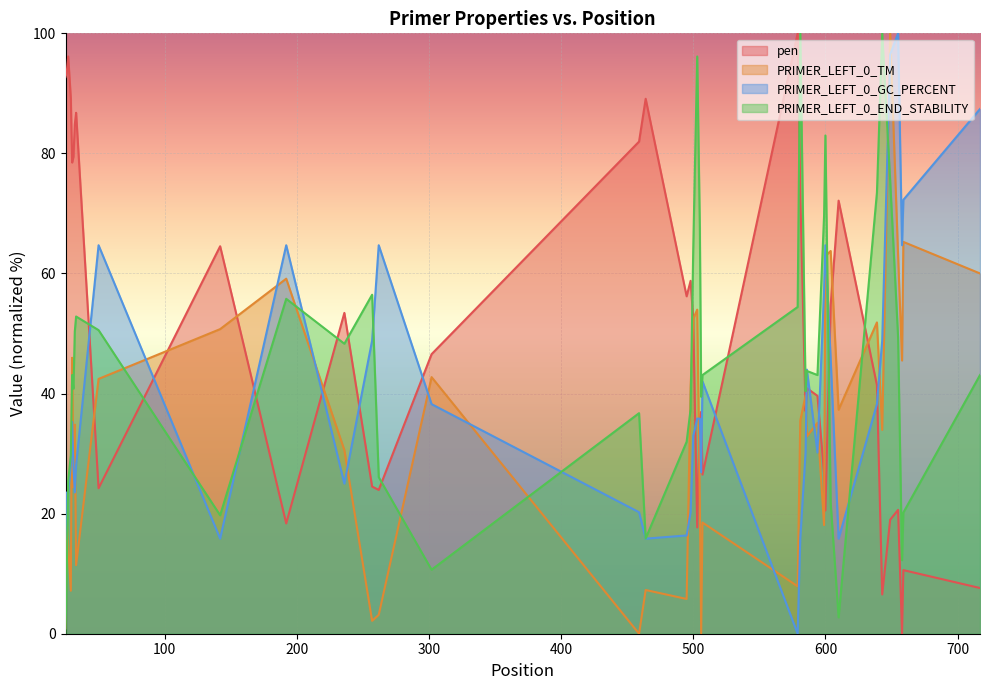

True or false: PRIMER_LEFT_0_TM has a value of 41.0 at 498.

True